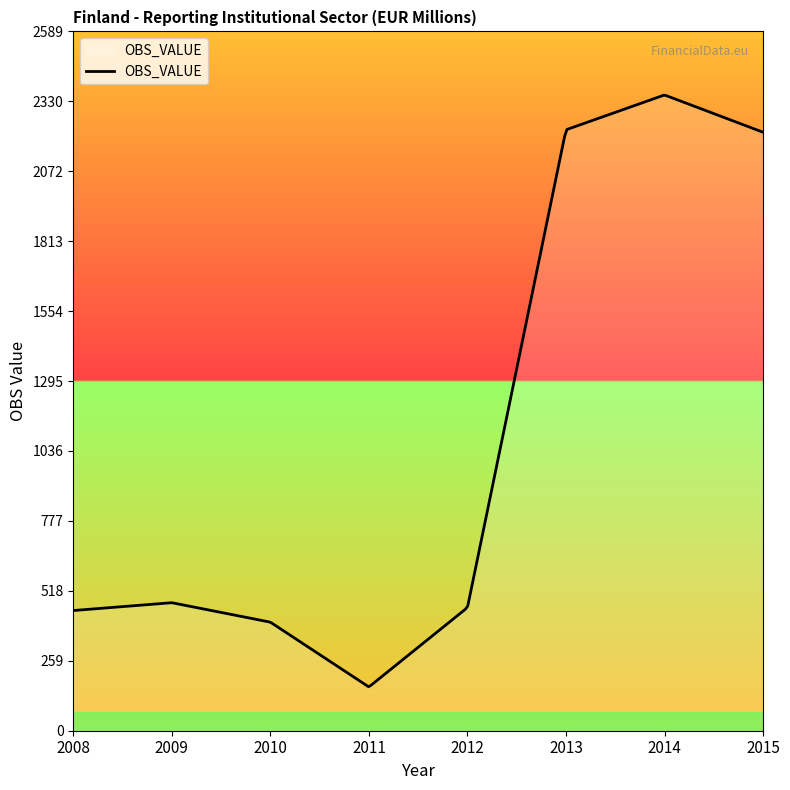

What is the smallest value displayed?

162.8